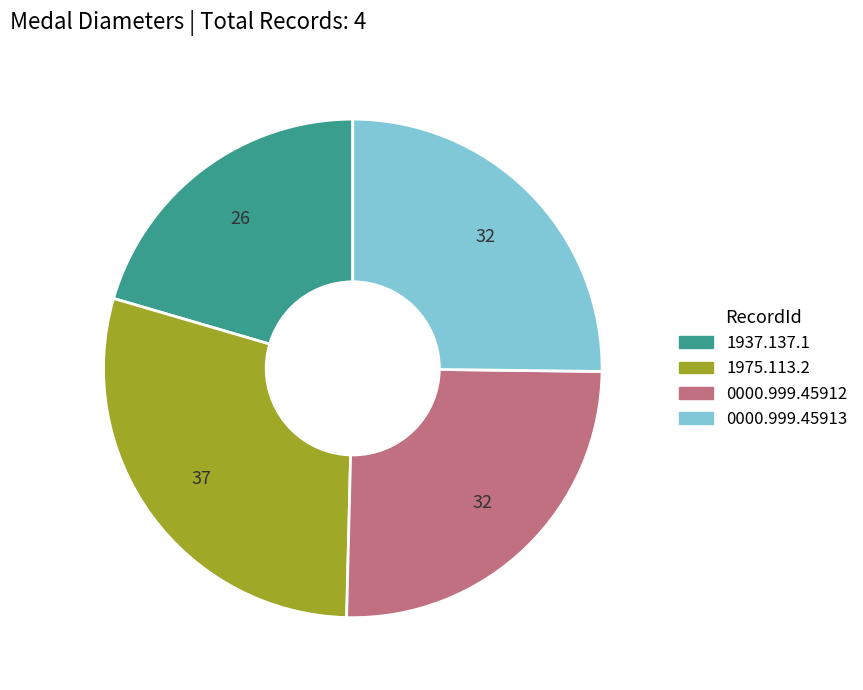

How many slices are in this pie chart?

4